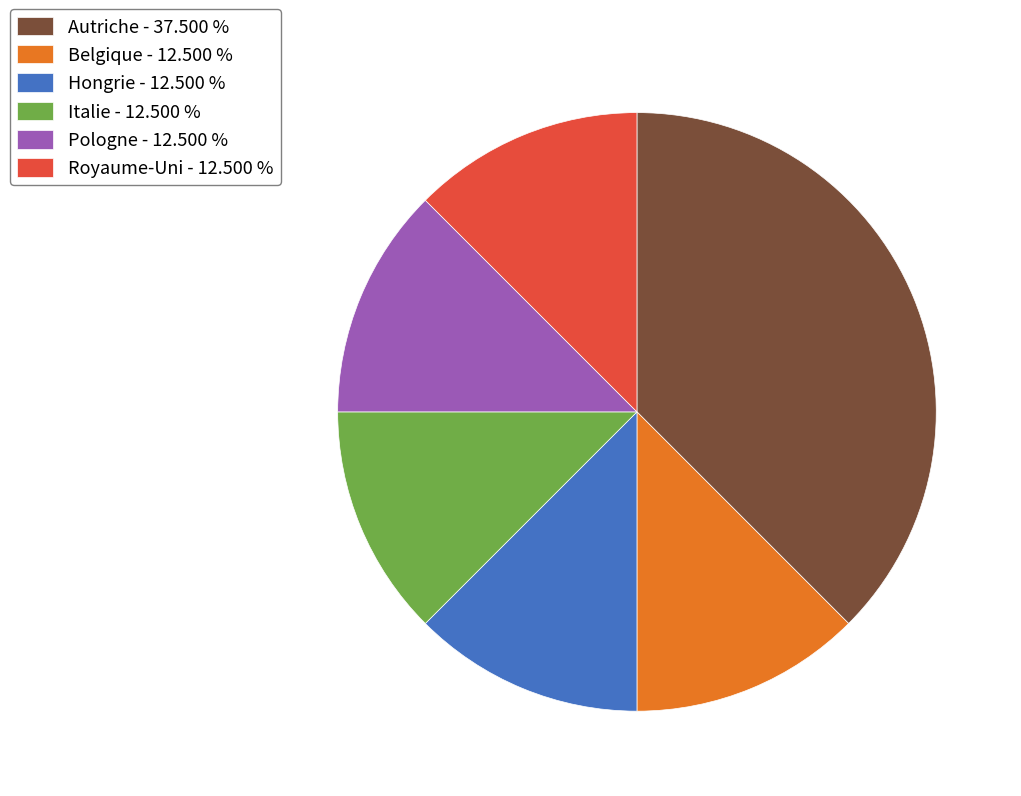

Approximately how many times larger is the value at Royaume-Uni compared to Pologne?

1.0